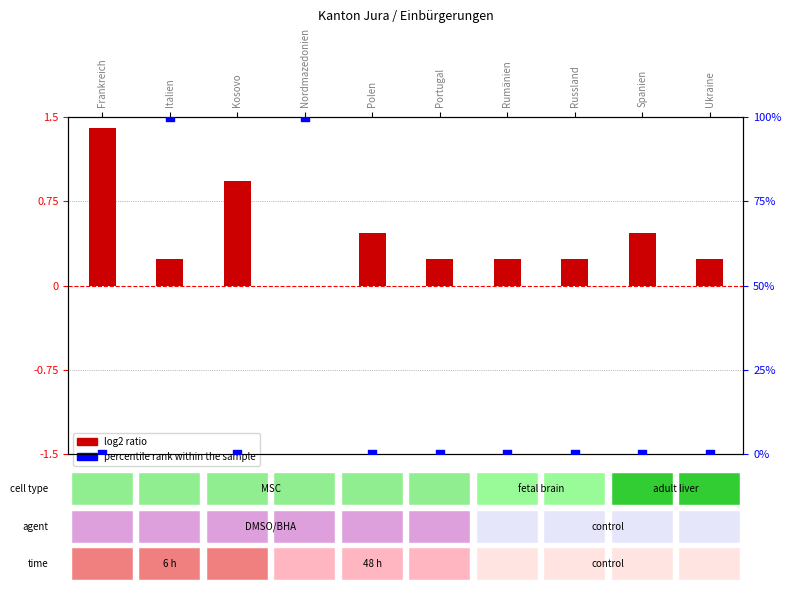

Which series reaches the minimum Y coordinate?

log2 ratio